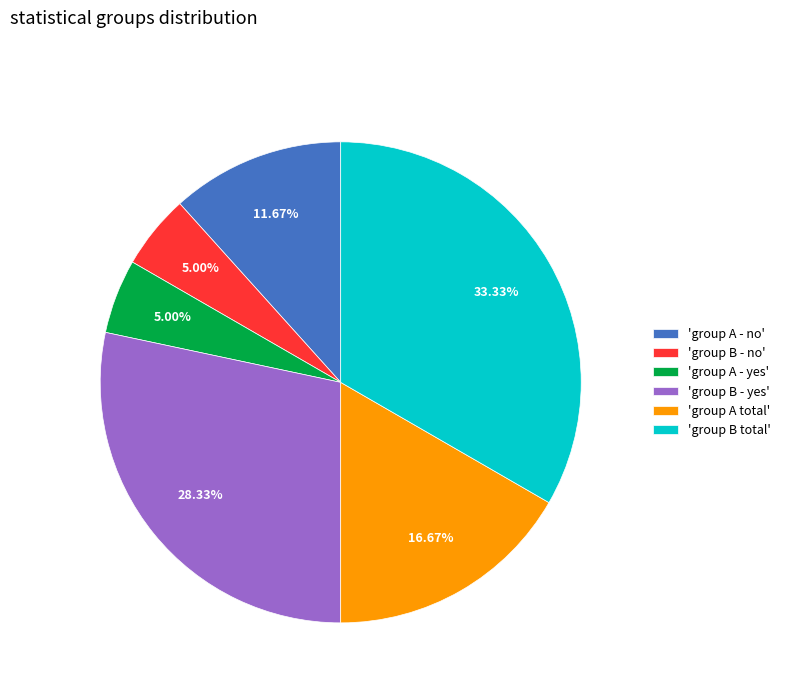

Does 'group A total' account for over 50% of the chart?

No